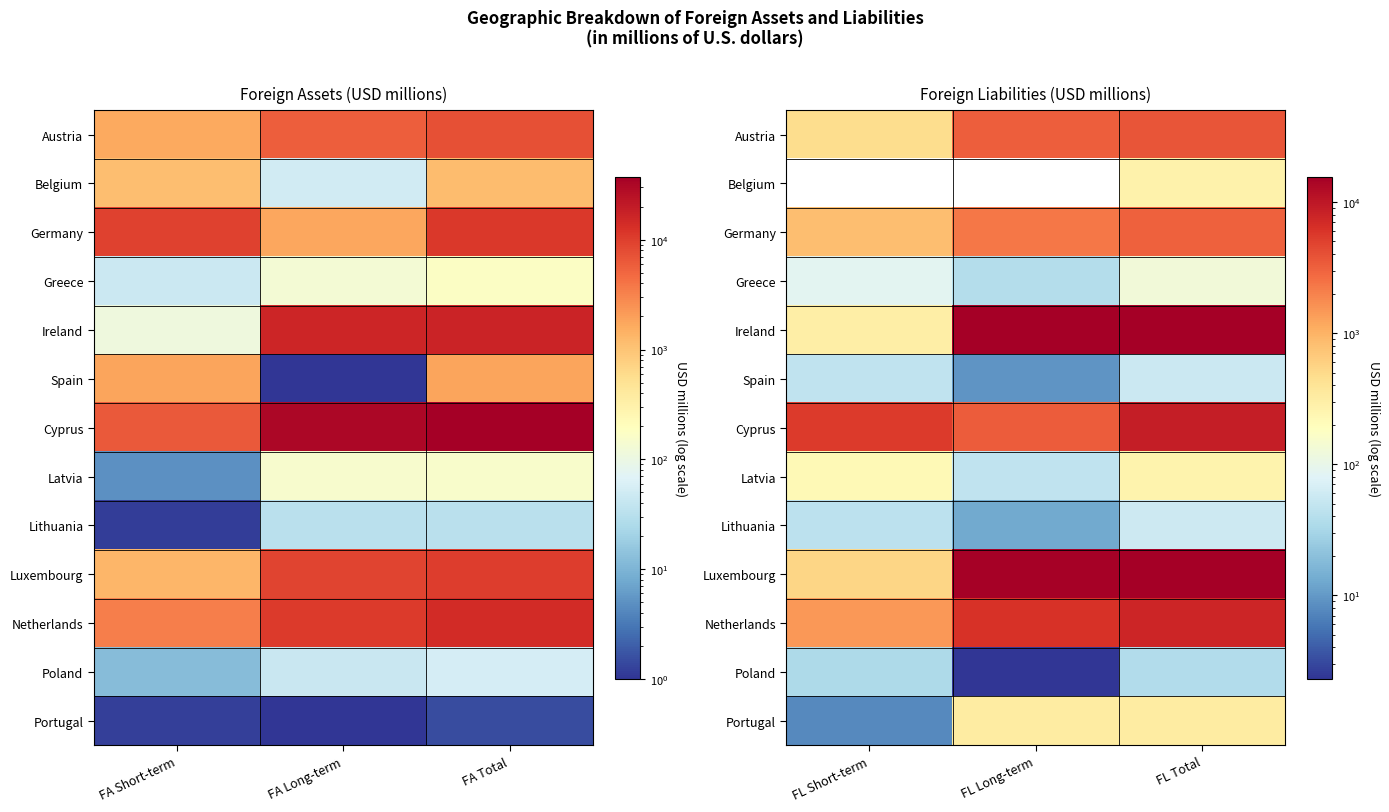

What is the total value across all series at FL Long-term?

45779.8